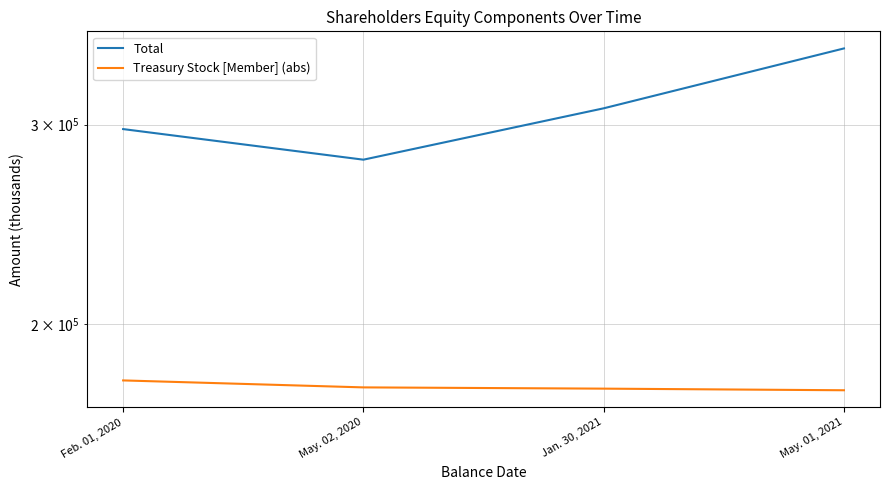

What is the lowest value of the Treasury Stock [Member] (abs) series?

174987